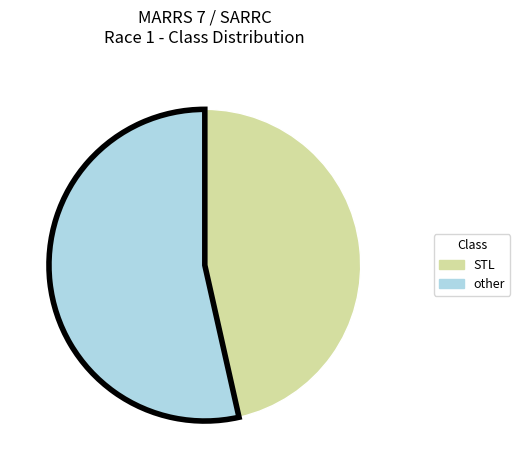

How many segments does this pie chart have?

2